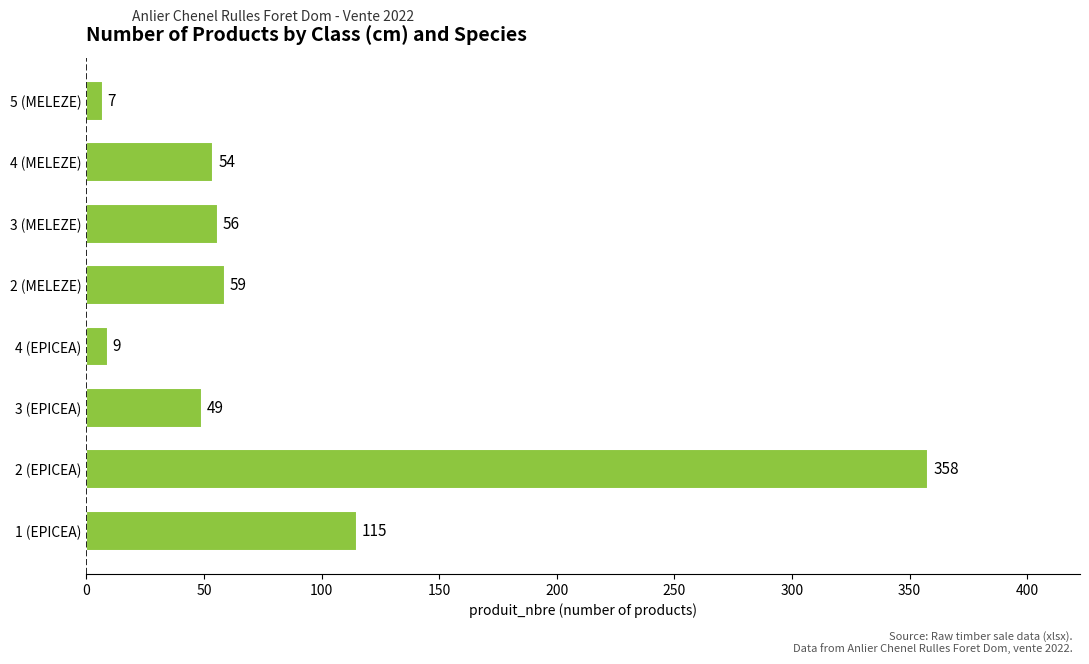

Rank the categories by value from lowest to highest.

5 (MELEZE), 4 (EPICEA), 3 (EPICEA), 4 (MELEZE), 3 (MELEZE), 2 (MELEZE), 1 (EPICEA), 2 (EPICEA)